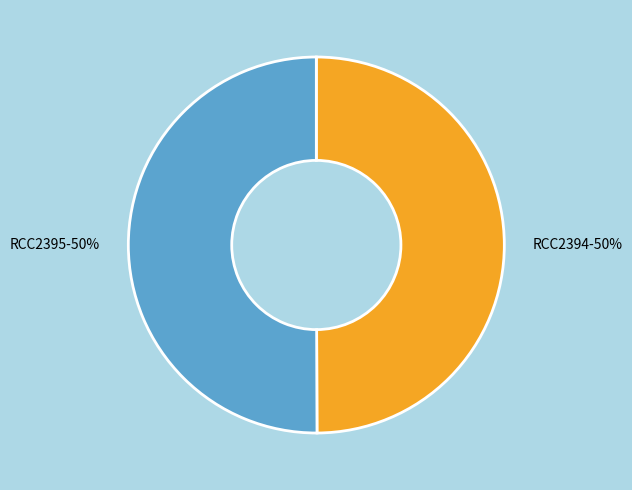

To the nearest percent, what is the average slice percentage?

50%